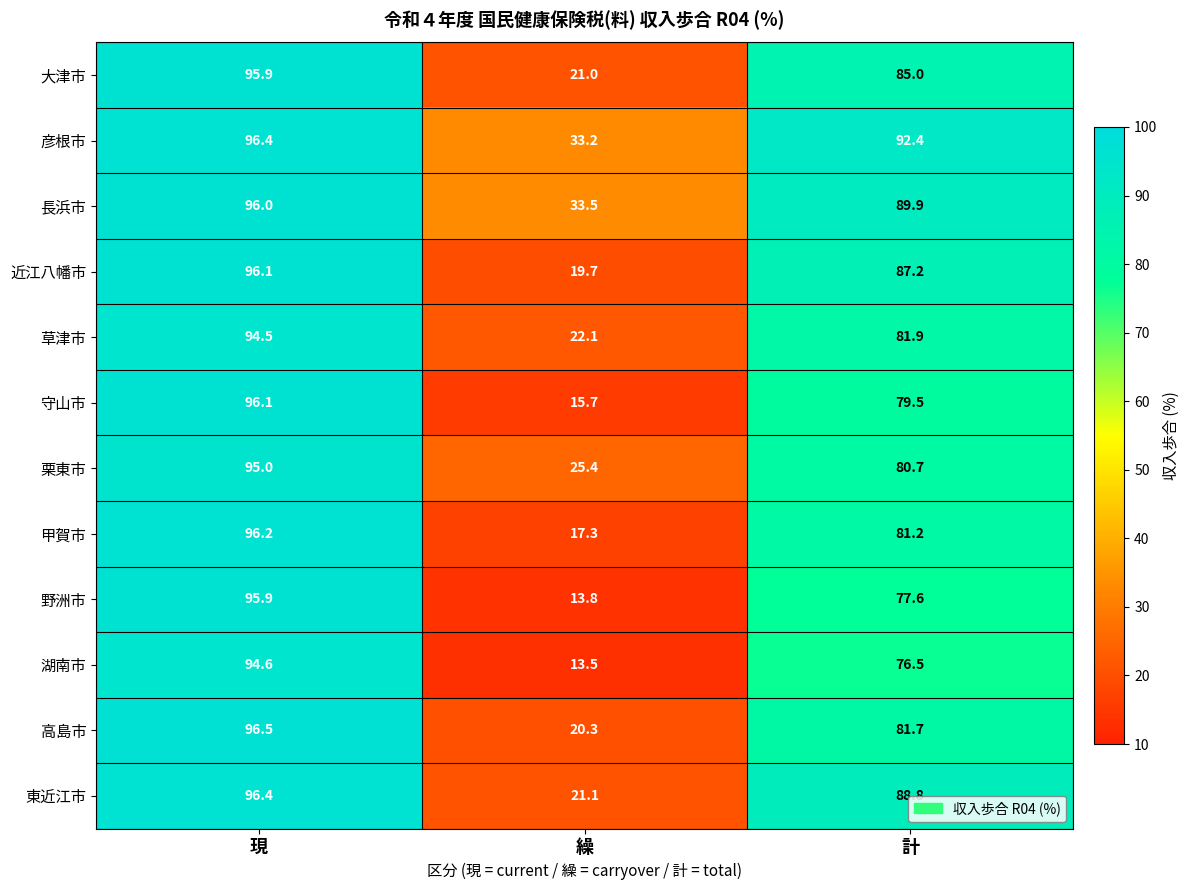

Which category has the highest value across all series?

現